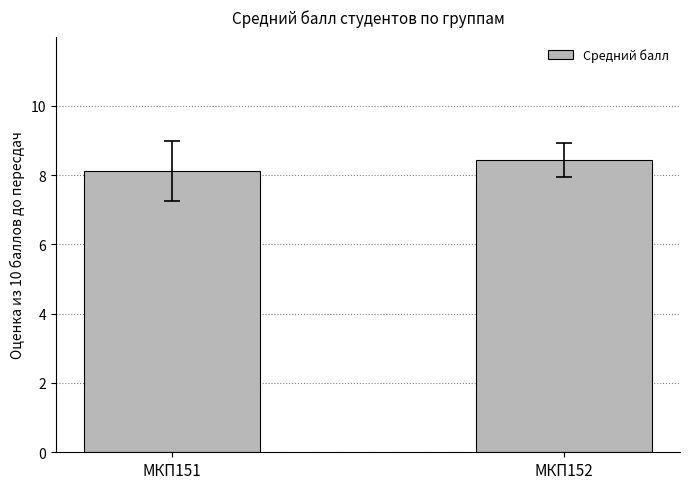

What is the ratio of the value at МКП151 to the value at МКП152?

1.0